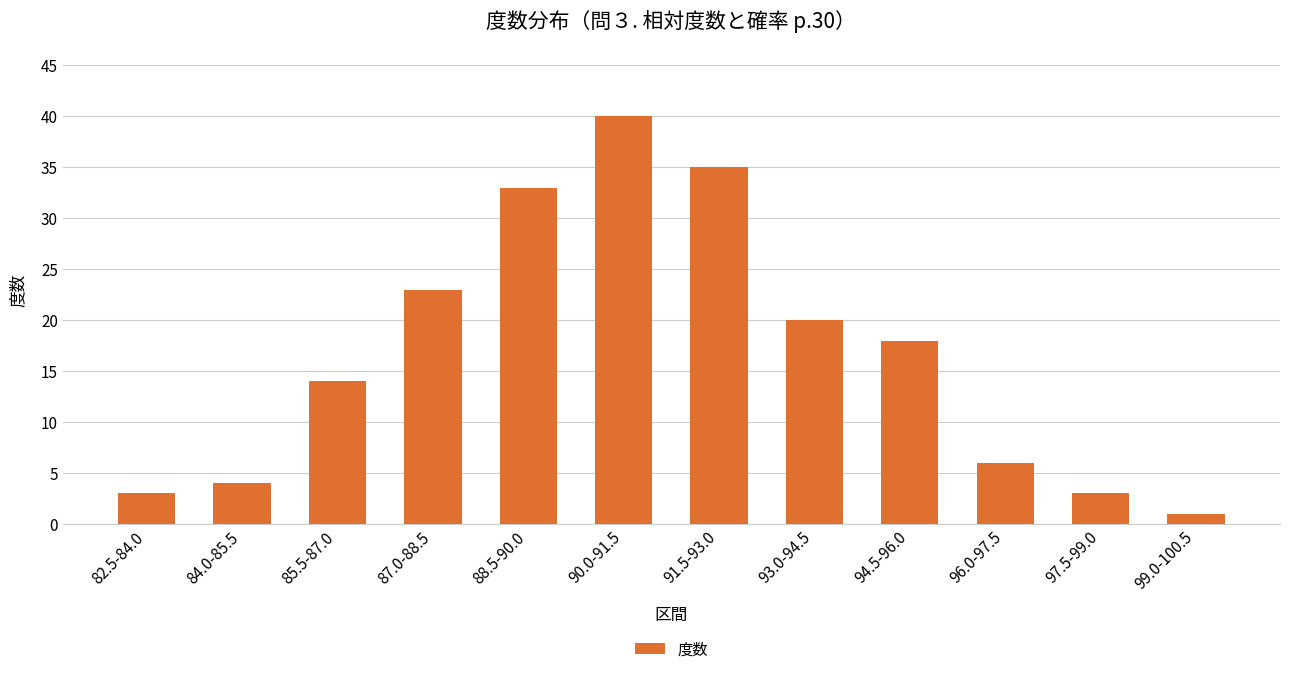

Are the bars grouped side by side (vs. stacked)?

No